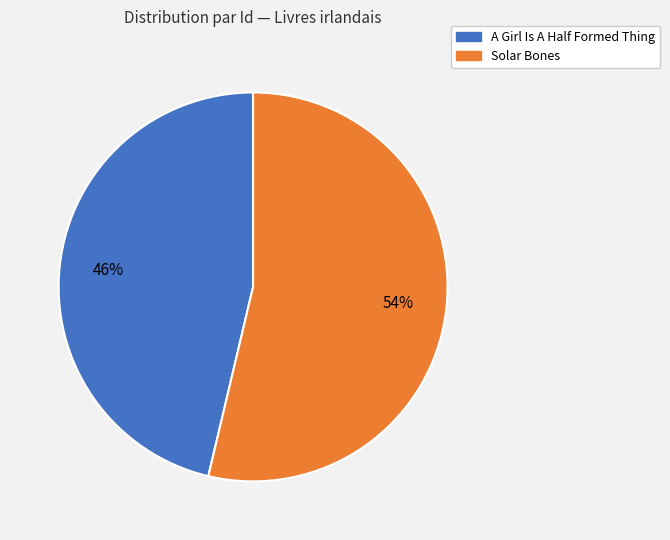

What is the largest slice in the pie chart?

Solar Bones